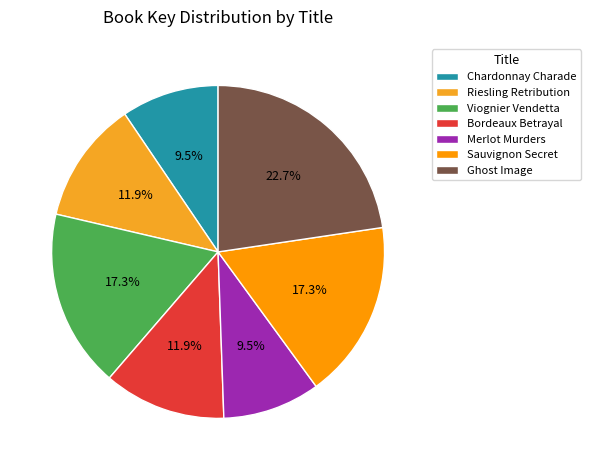

Rank the categories by value from lowest to highest.

Merlot Murders, Chardonnay Charade, Bordeaux Betrayal, Riesling Retribution, Viognier Vendetta, Sauvignon Secret, Ghost Image